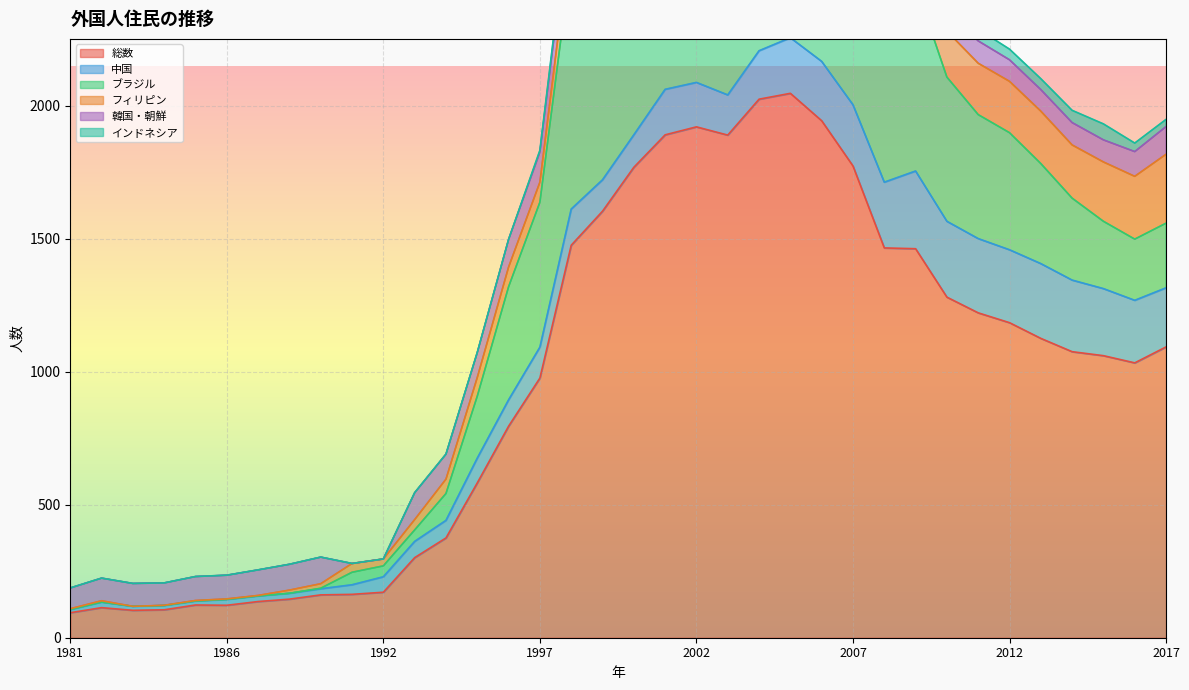

At which label does 中国 reach its peak?

2009